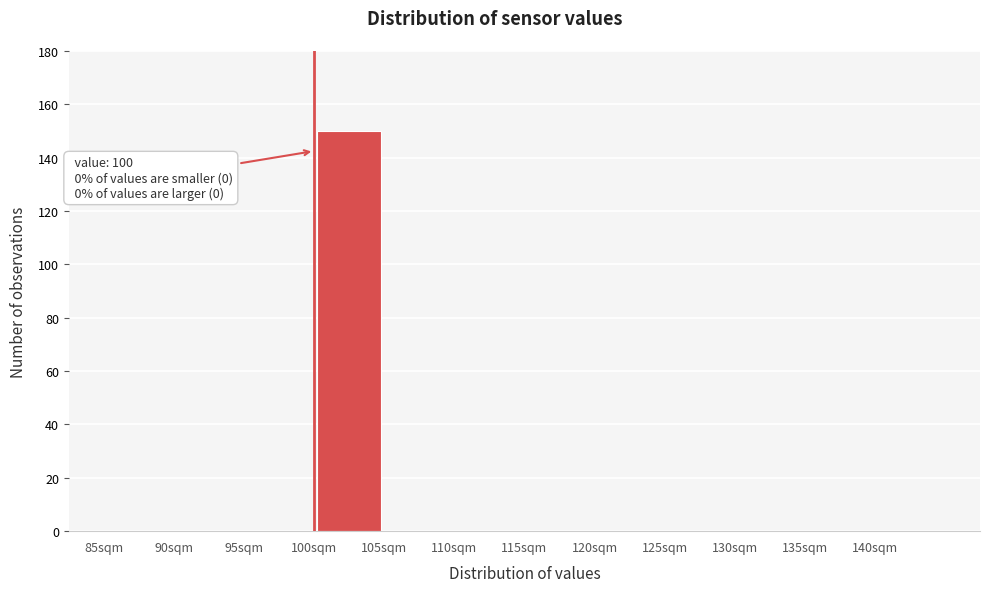

Which range on the x-axis has the tallest bar?

100 to 105